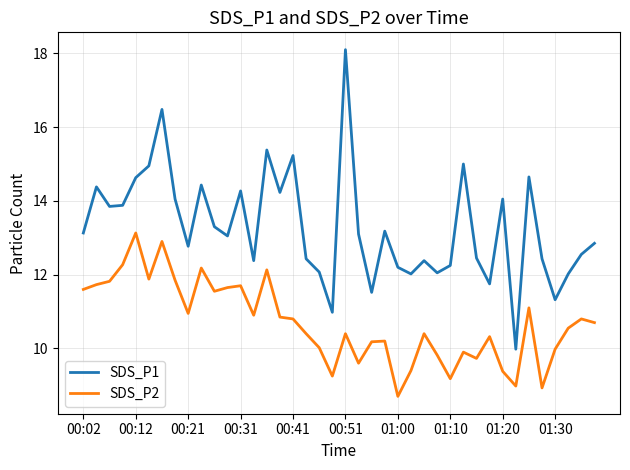

Which series has the largest range (max minus min)?

SDS_P1